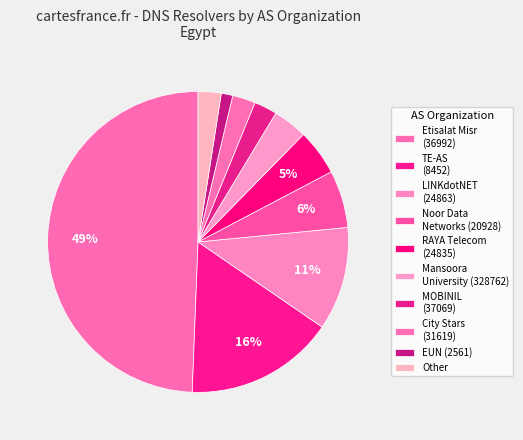

How many segments does this pie chart have?

10